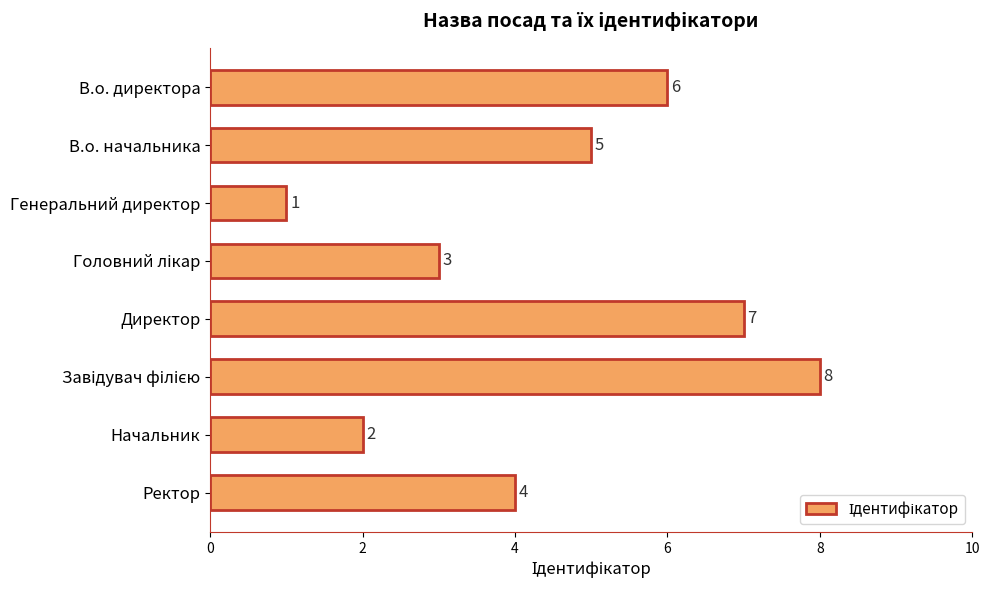

The chart shows a value of 3 at Начальник. True or false?

False